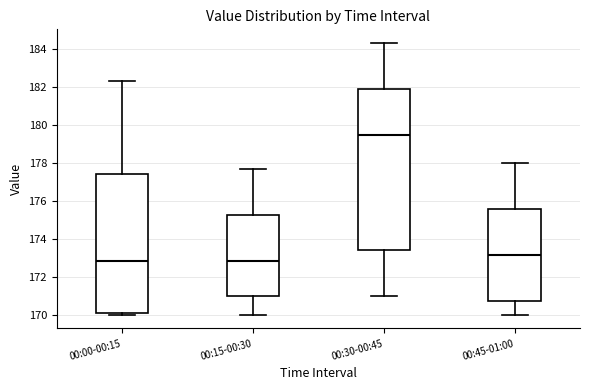

Comparing the boxes themselves (not the whiskers), which one is the tallest?

00:30-00:45